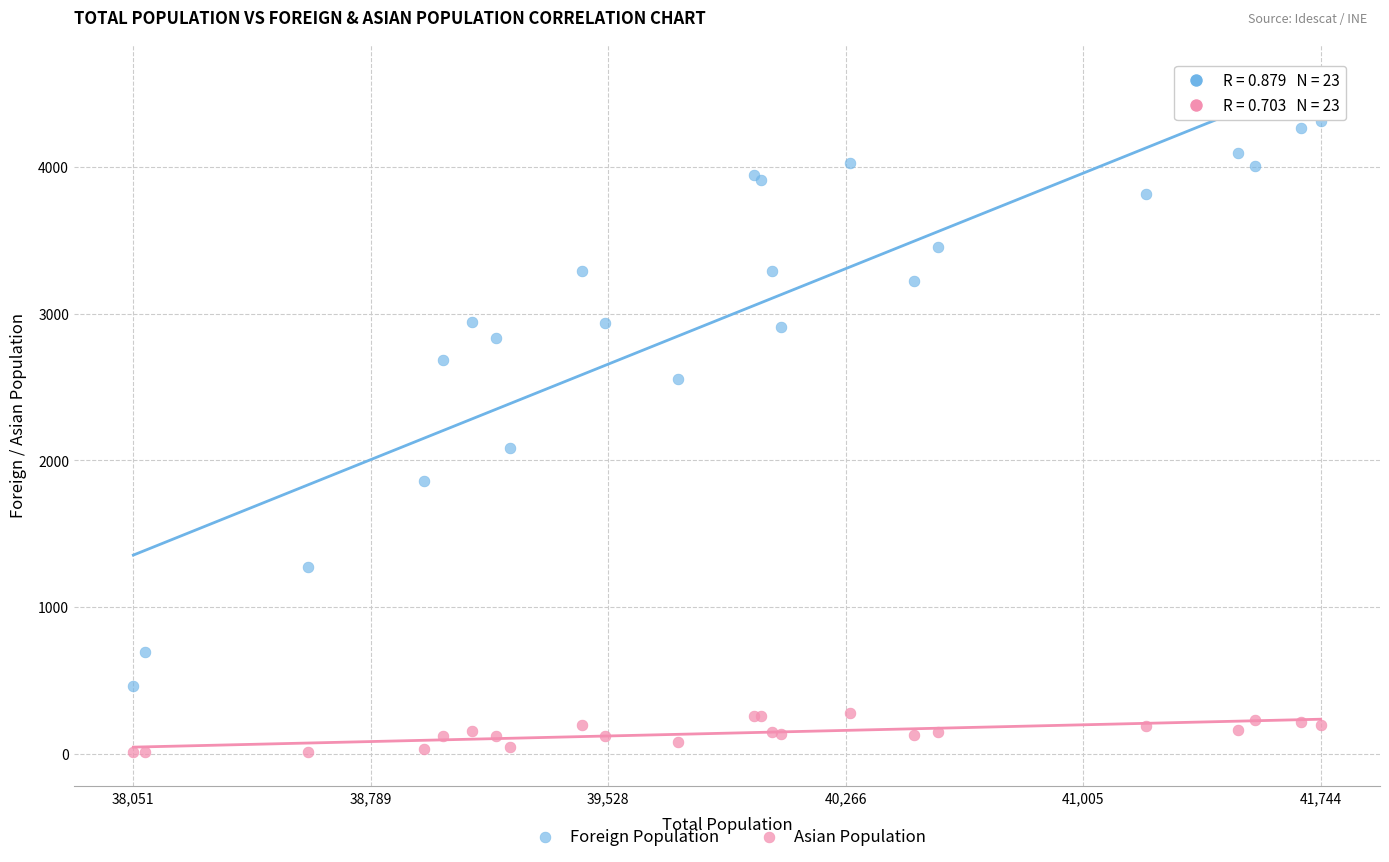

What are all the series names shown in the legend?

Foreign Population, Asian Population